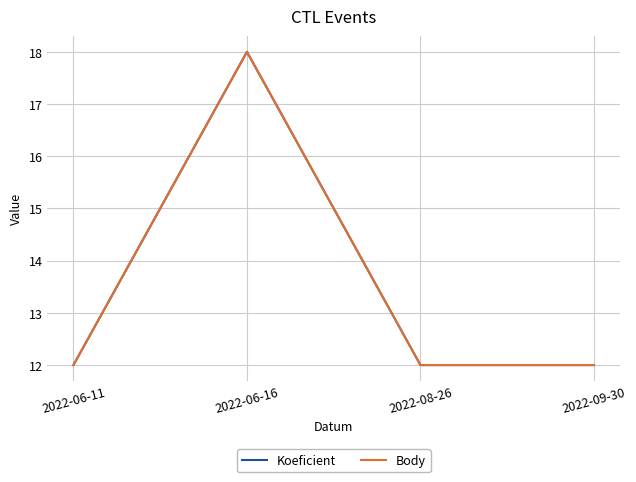

Does the chart display data point markers on the line(s)?

No